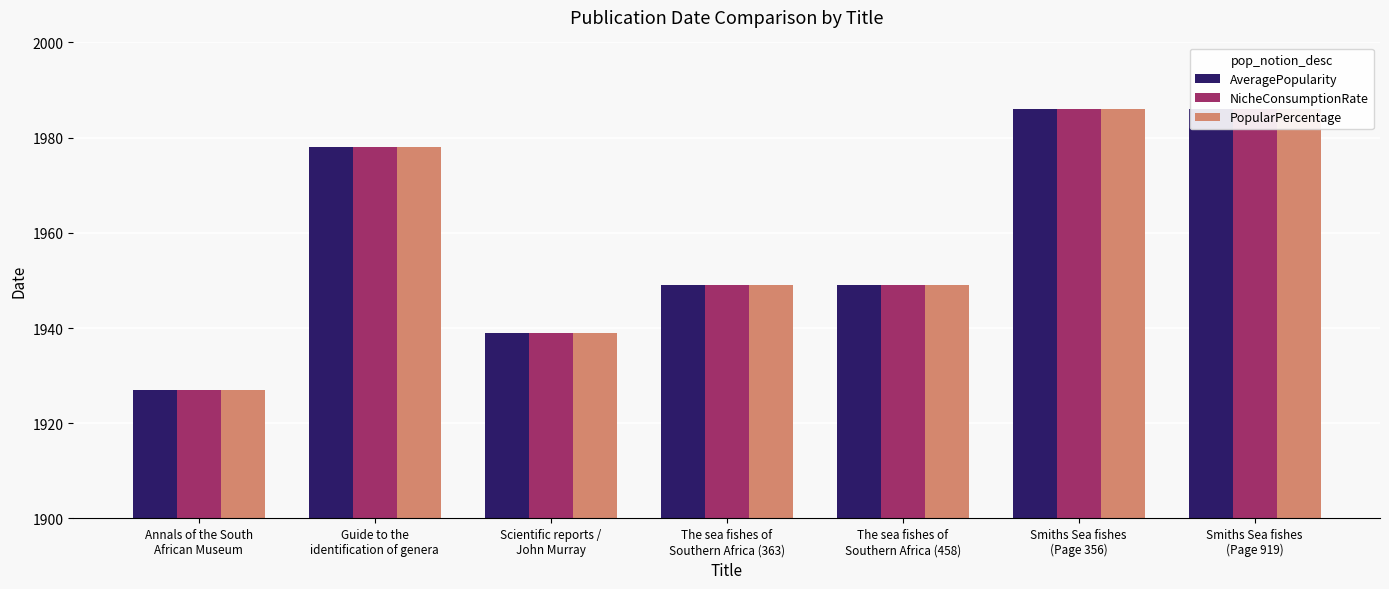

What is the value of the NicheConsumptionRate bar at the 4th from the left?

1949